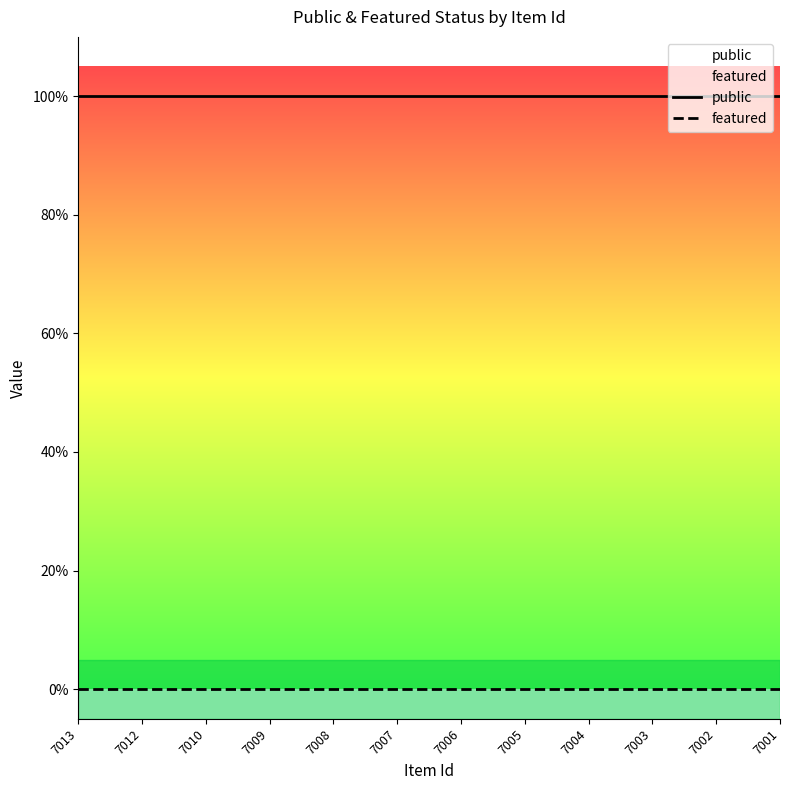

Which has a higher value, 7003 or 7004?

7003